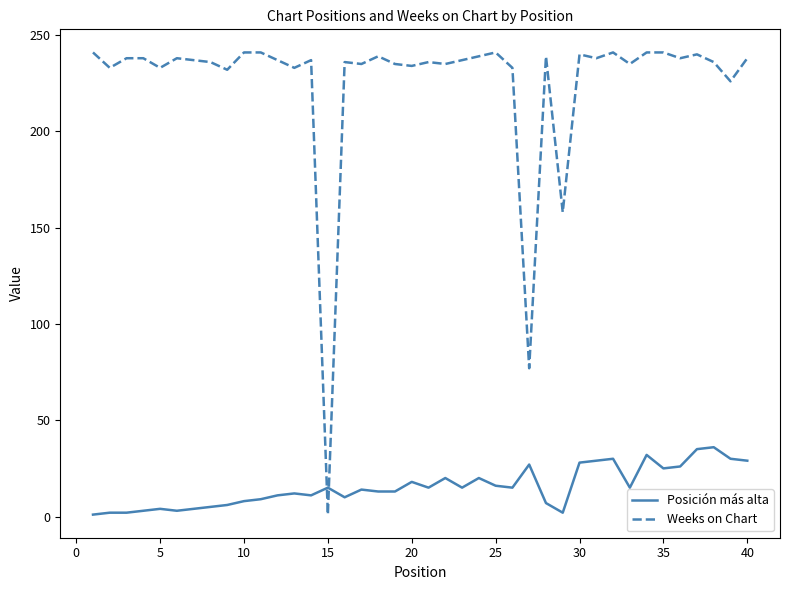

Does the chart display data point markers on the line(s)?

No